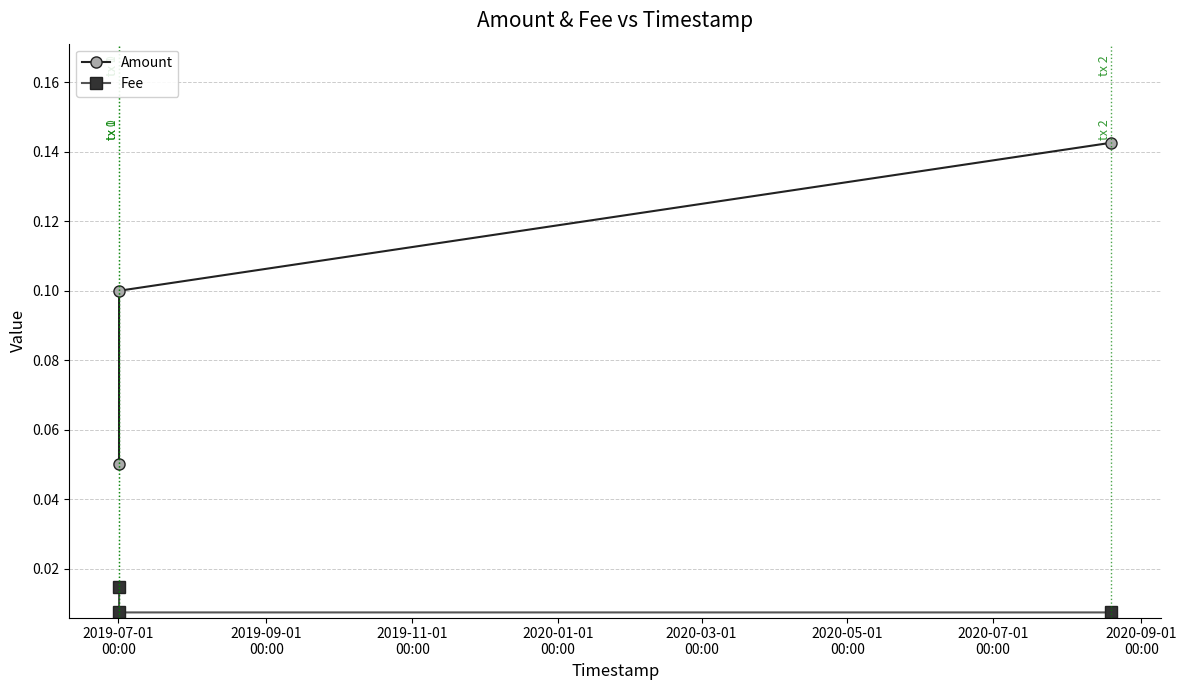

At how many categories does at least one series exceed 0?

3